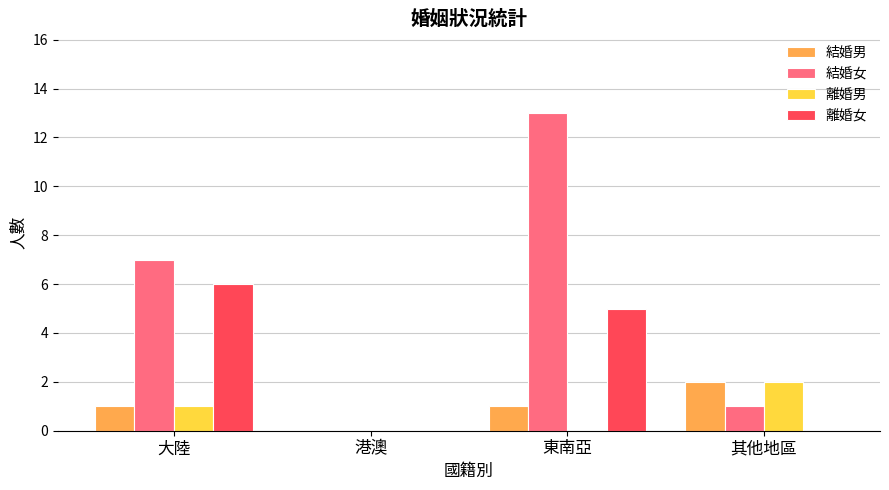

At which category is the sum across all series the highest?

東南亞